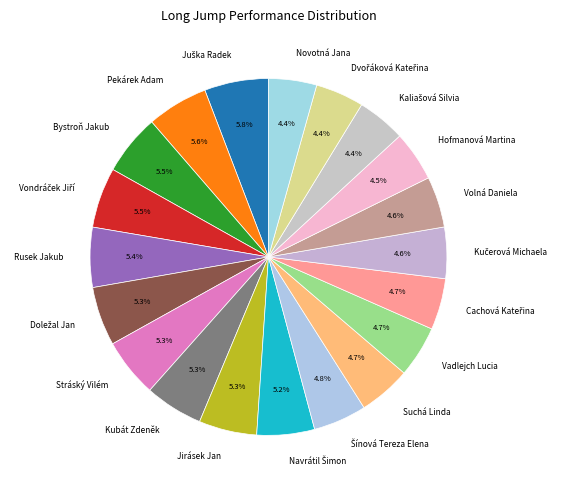

To the nearest percent, what is the difference between the largest and smallest slice percentages?

1%